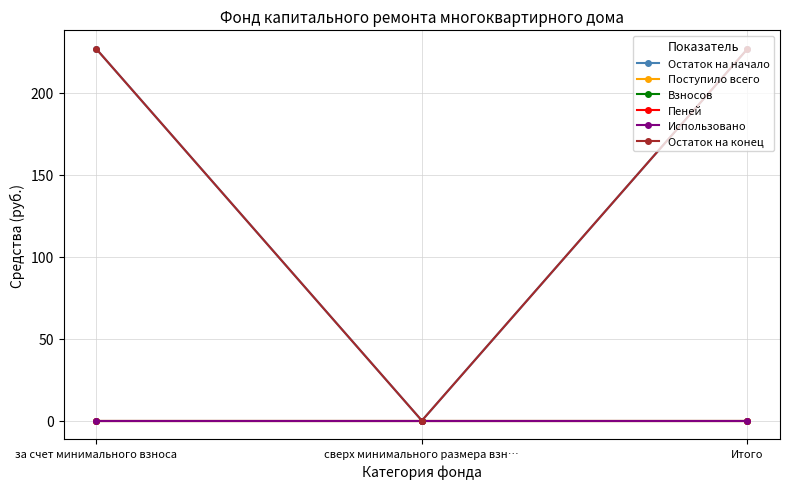

Which category has the highest value in the Взносов series?

за счет минимального взноса